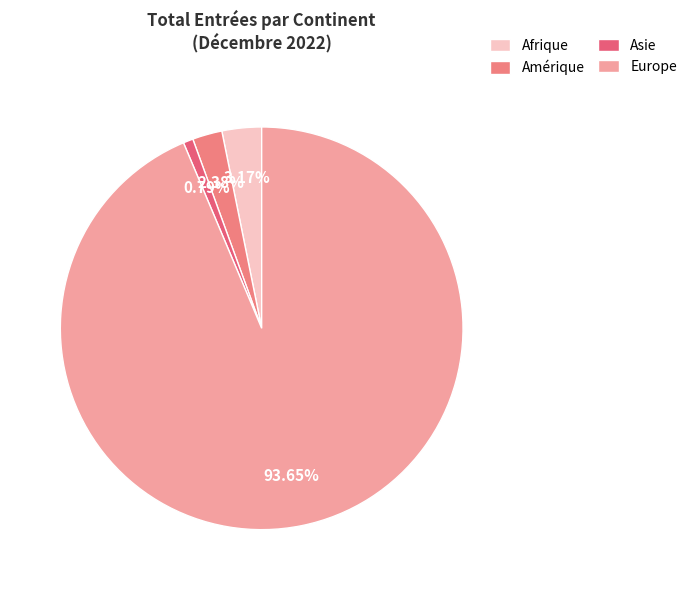

Count the number of slices in the pie.

4